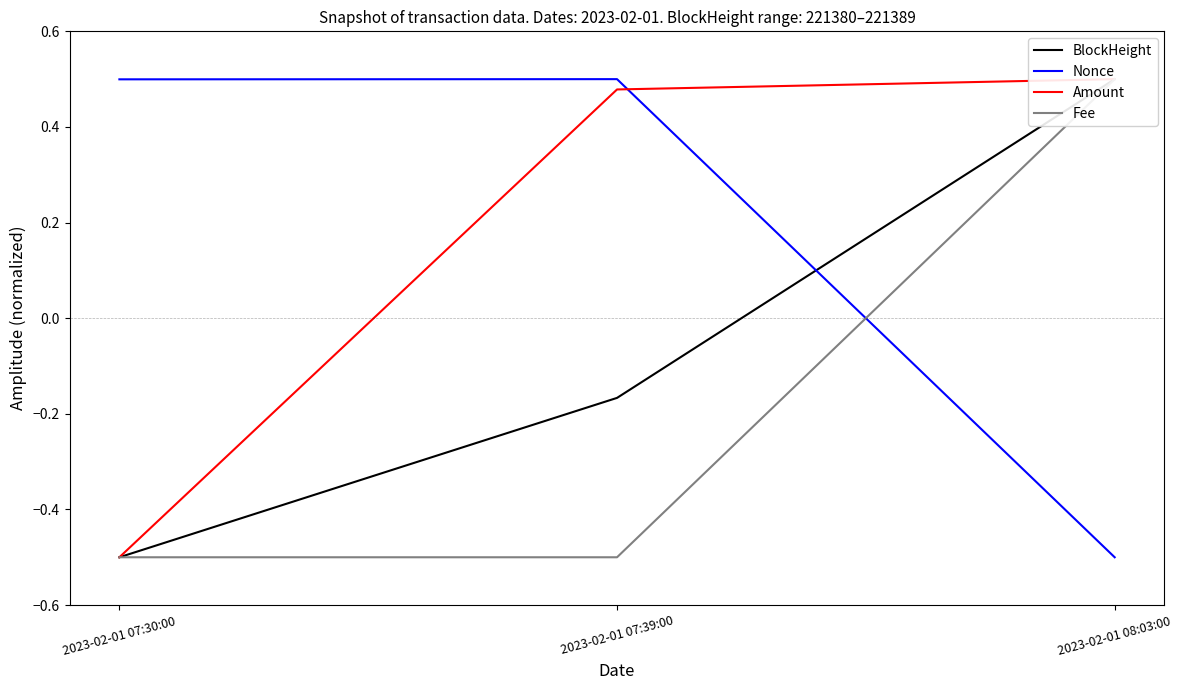

How many values in Nonce are above zero?

2